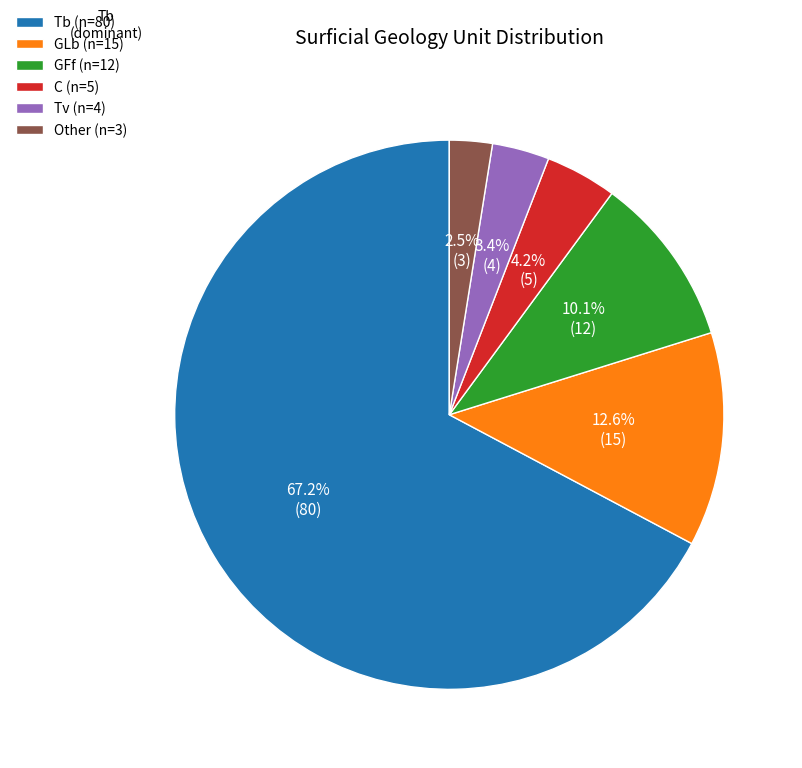

Which has a higher value, GFf (n=12) or Tv (n=4)?

GFf (n=12)